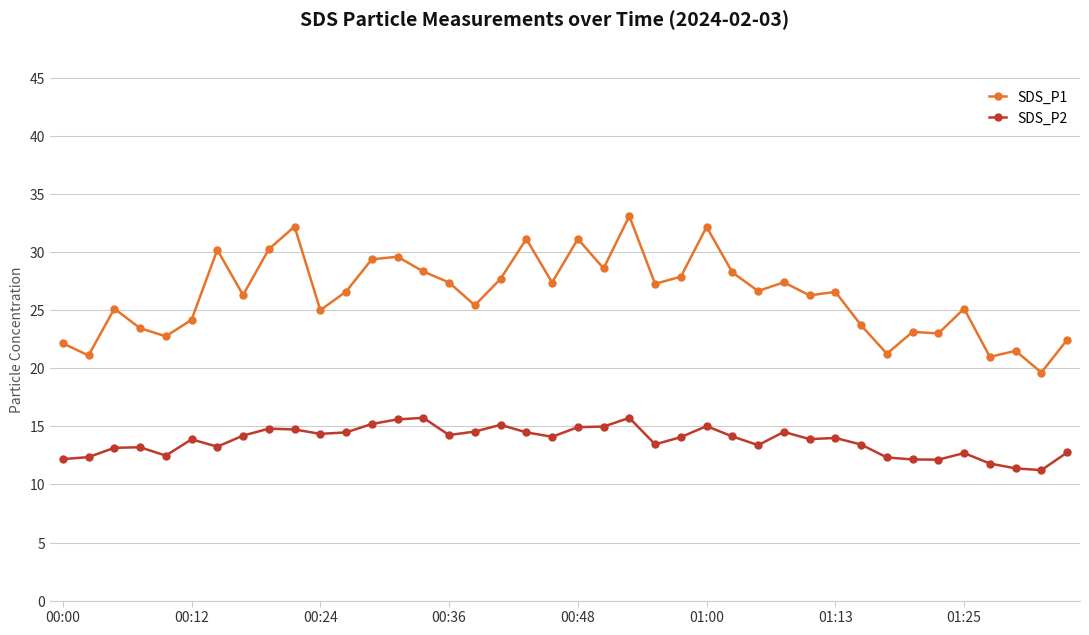

How many lines are shown in the chart?

2